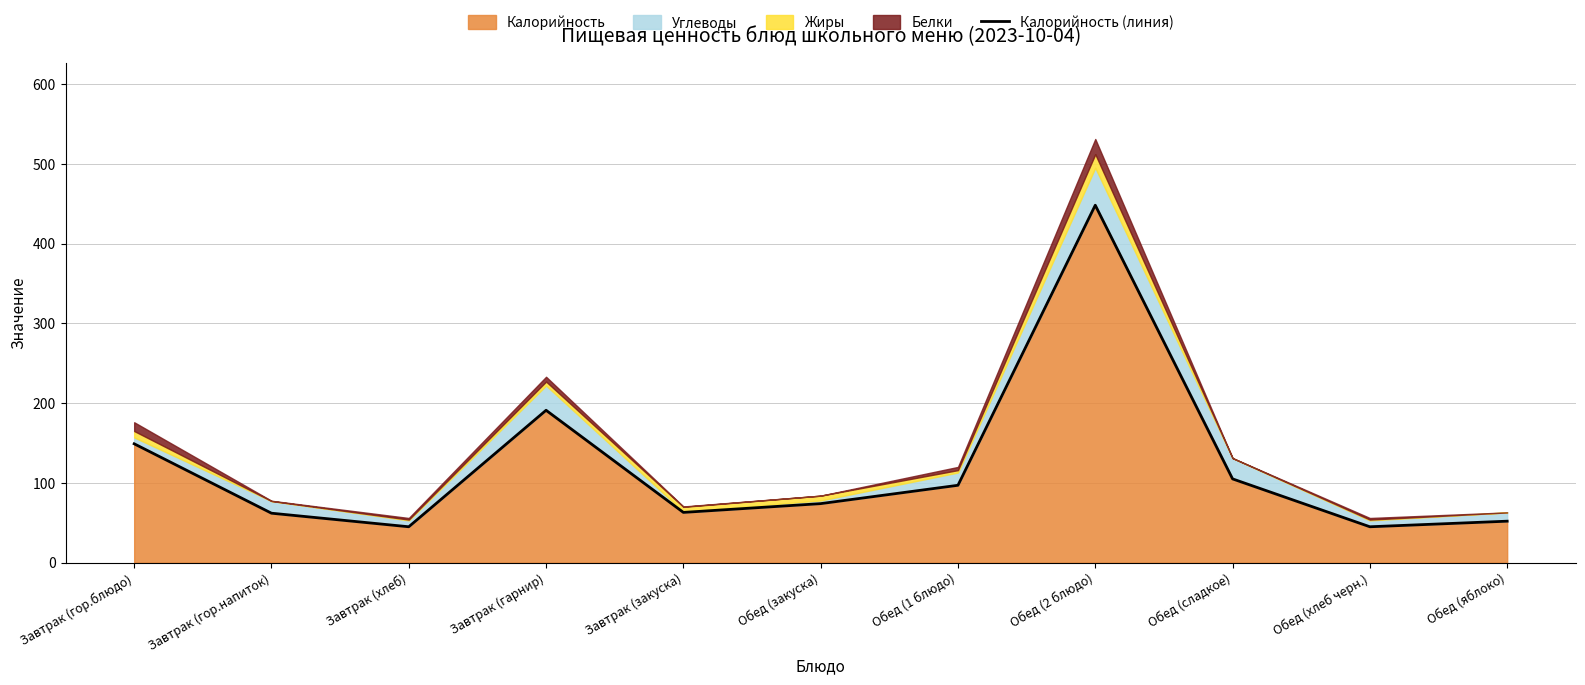

What is the label of the 11th point from the left?

Обед (яблоко)